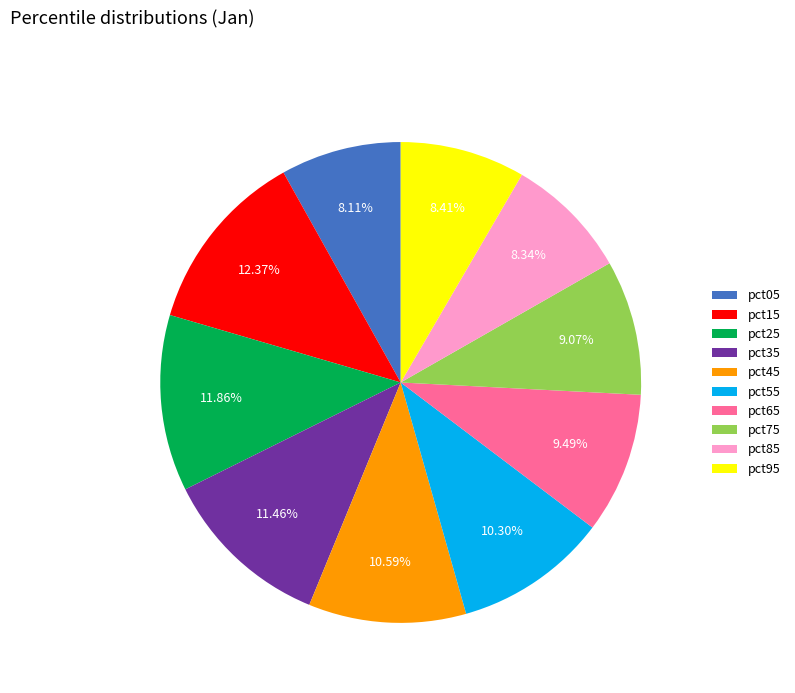

To the nearest percent, what percentage of the pie is pct25?

12%